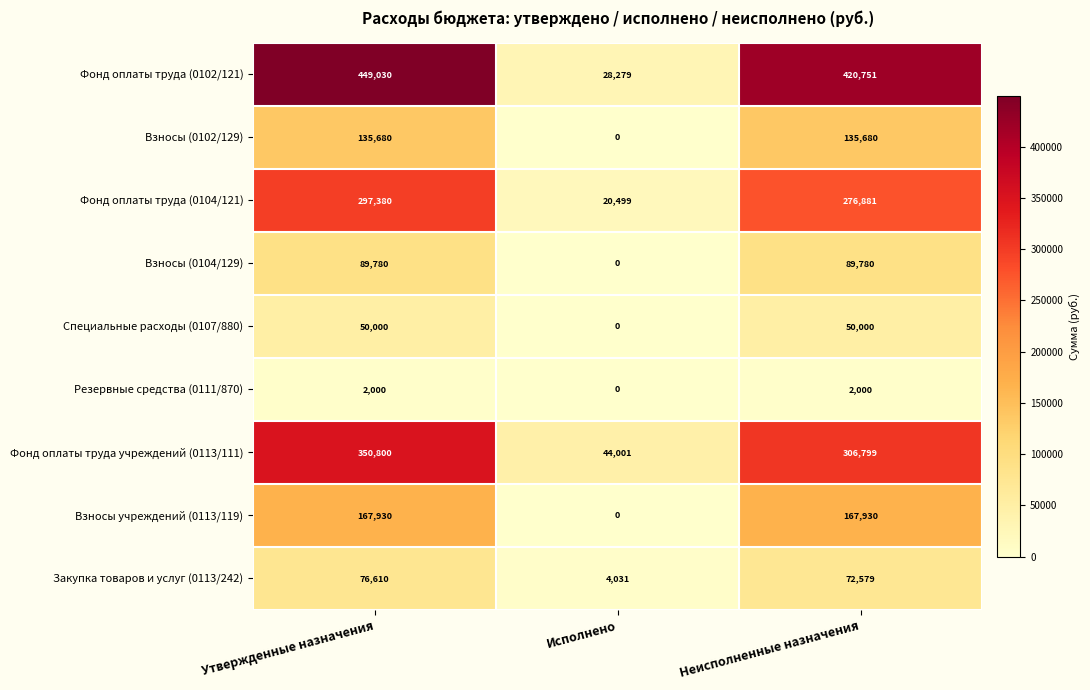

Rank the series by their maximum value, from lowest to highest.

Резервные средства (0111/870), Специальные расходы (0107/880), Закупка товаров и услуг (0113/242), Взносы (0104/129), Взносы (0102/129), Взносы учреждений (0113/119), Фонд оплаты труда (0104/121), Фонд оплаты труда учреждений (0113/111), Фонд оплаты труда (0102/121)